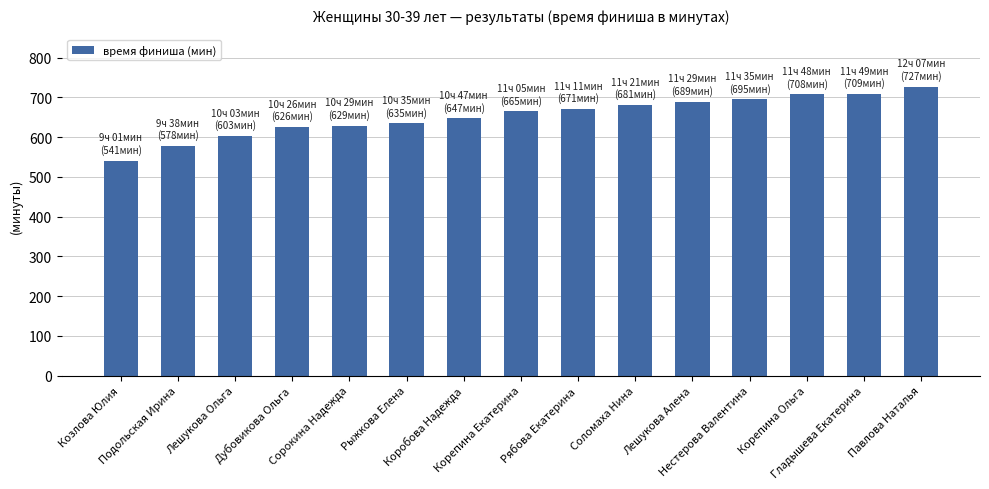

What is the sum of all values?

9804